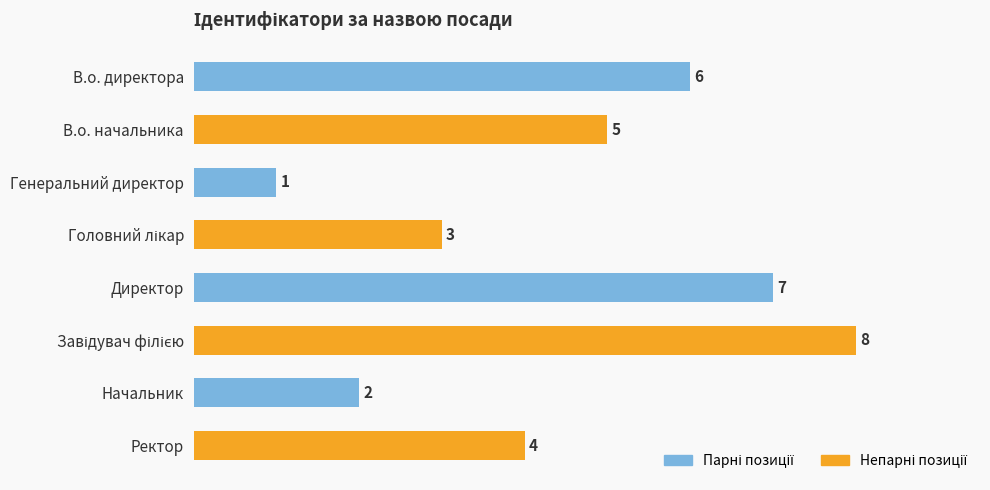

Reading top to bottom, extract all data points from this chart.

6	5	1	3	7	8	2	4